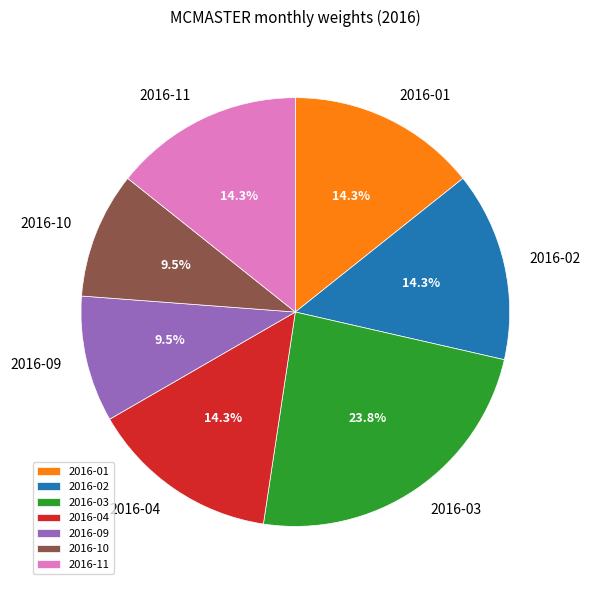

What percentage is NOT represented by 2016-01?

85.7%